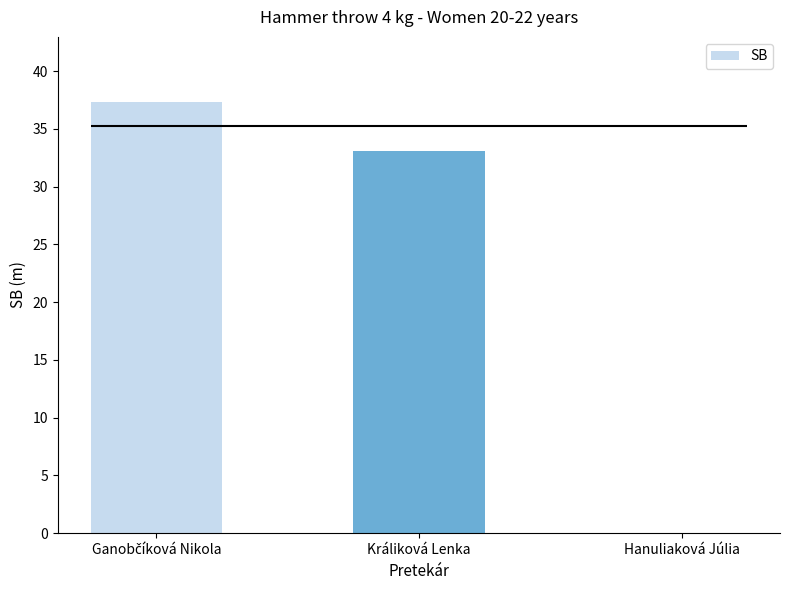

What is the difference between the maximum and minimum values?

37.4